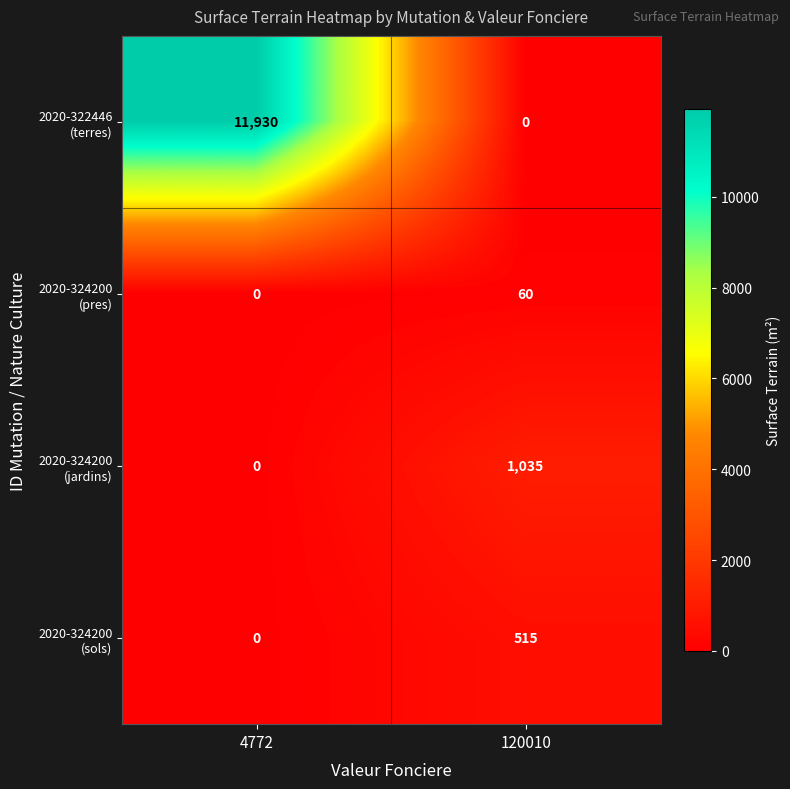

What is the difference between the highest and lowest values at 120010?

1035